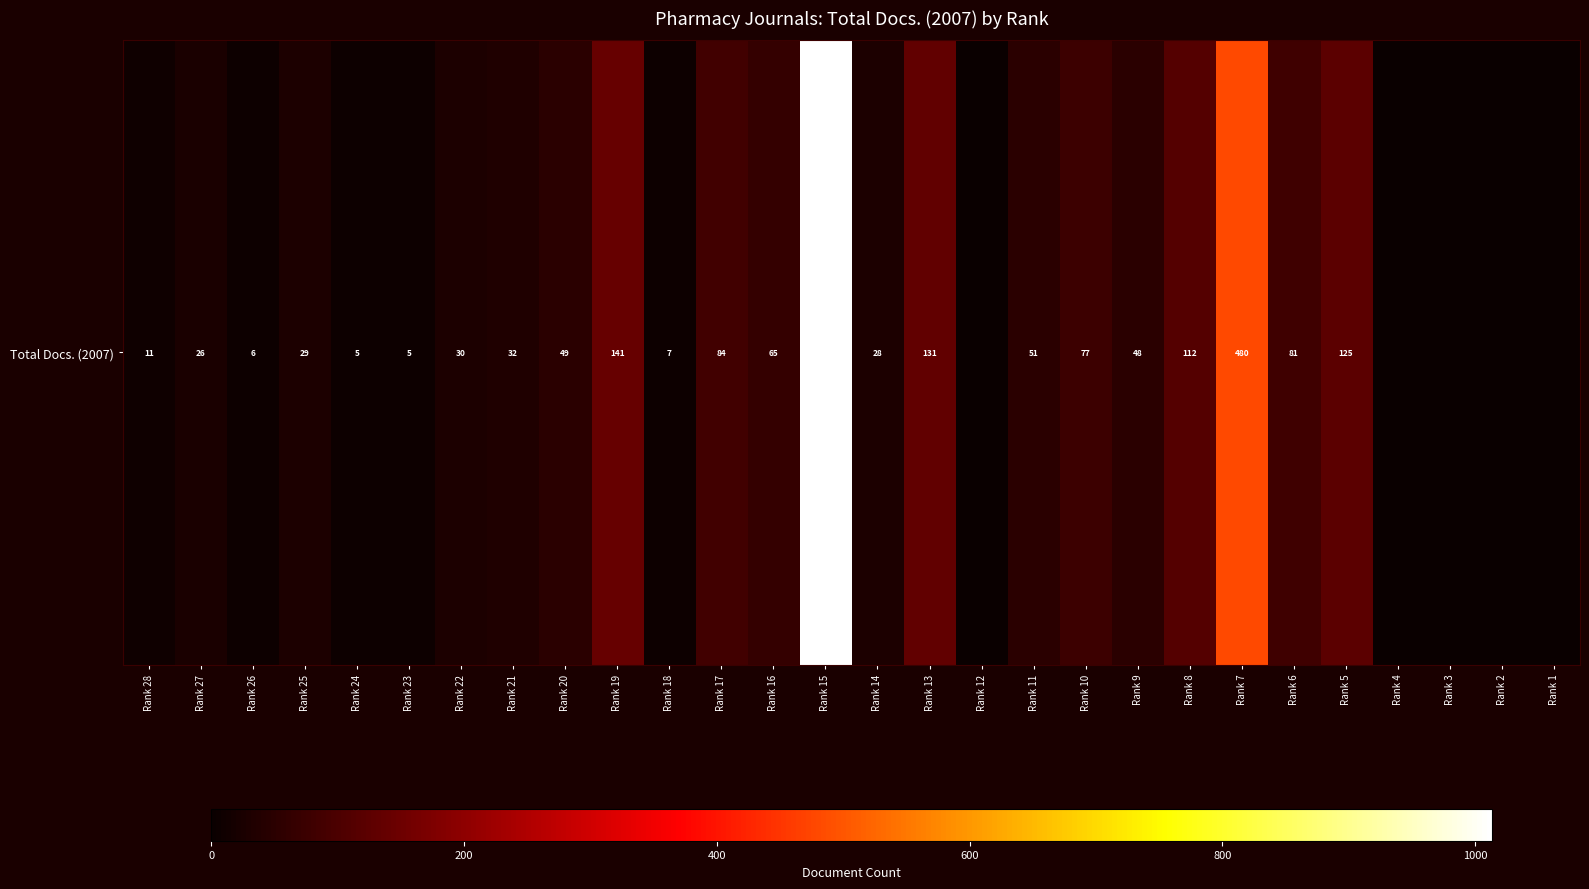

What is the change in value from Rank 25 to Rank 20?

+20